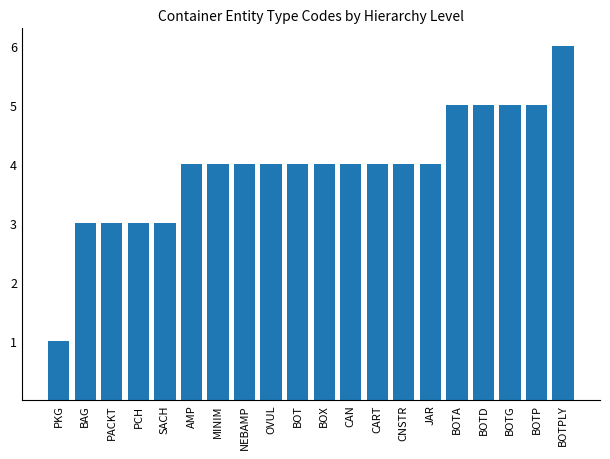

Reading left to right, list all the values displayed in this chart.

1	3	3	3	3	4	4	4	4	4	4	4	4	4	4	5	5	5	5	6